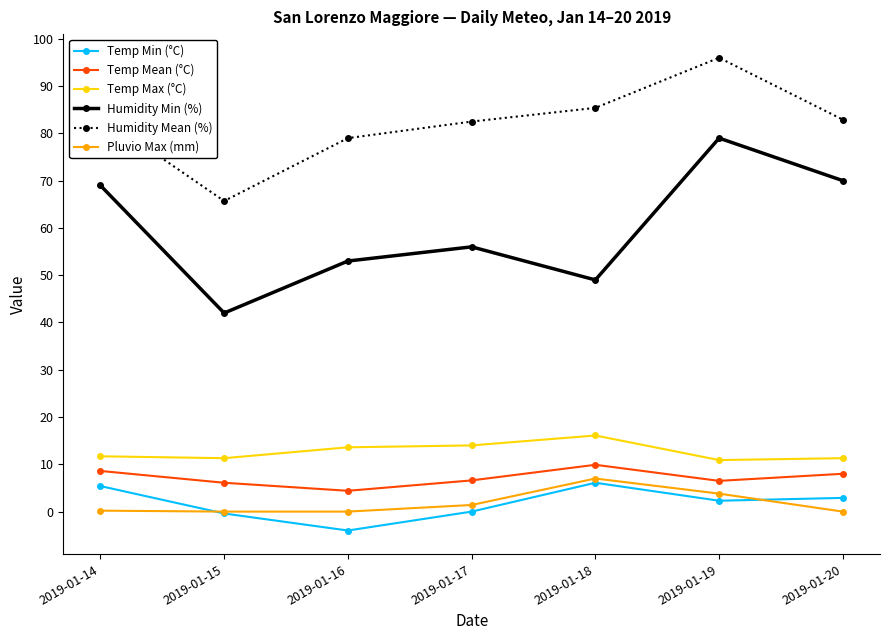

At how many categories does at least one series exceed 18?

7